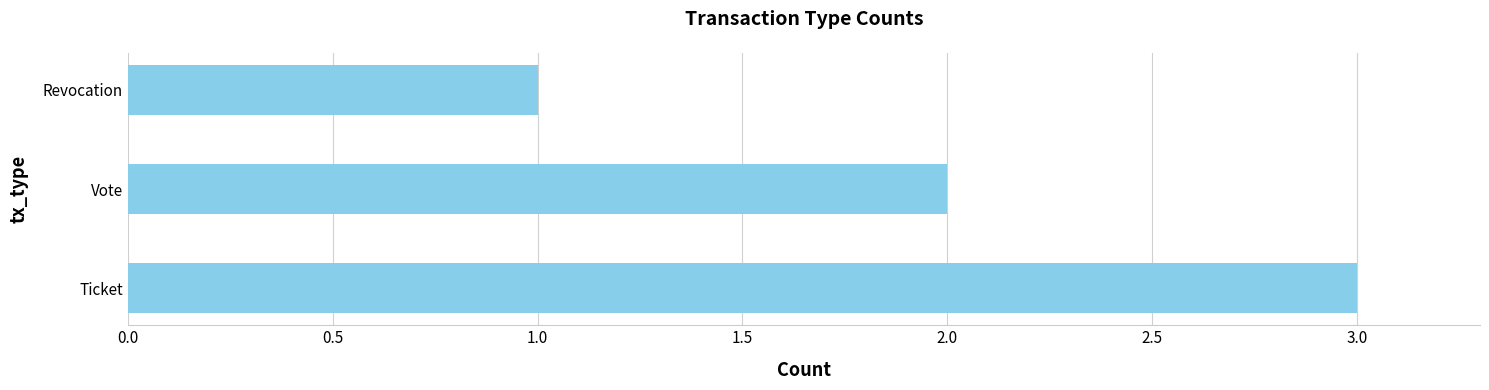

The chart shows a value of 2 at Revocation. True or false?

False